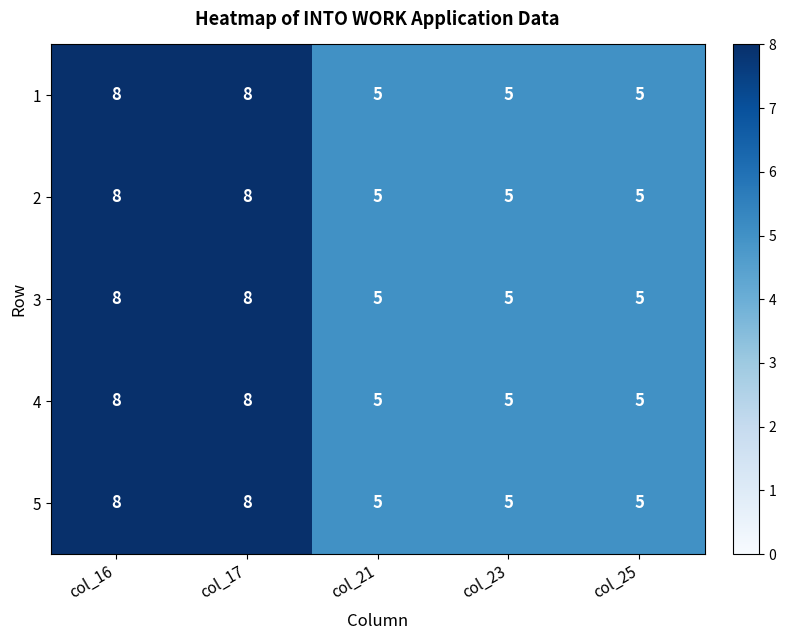

Reading left to right, transcribe all the data shown in this chart.

1: col_16=8	col_17=8	col_21=5	col_23=5	col_25=5
2: col_16=8	col_17=8	col_21=5	col_23=5	col_25=5
3: col_16=8	col_17=8	col_21=5	col_23=5	col_25=5
4: col_16=8	col_17=8	col_21=5	col_23=5	col_25=5
5: col_16=8	col_17=8	col_21=5	col_23=5	col_25=5